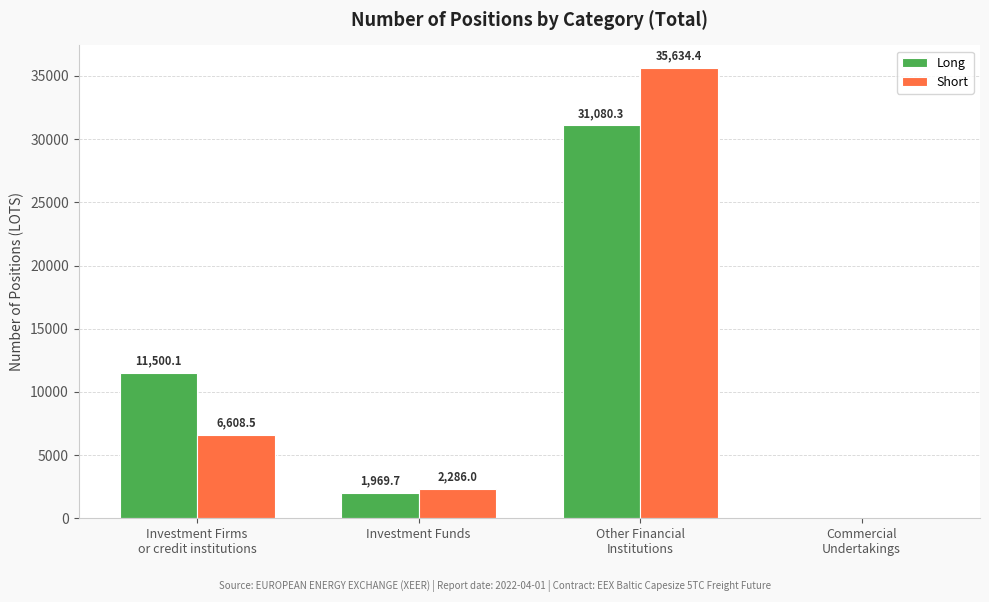

Does the chart contain stacked bars?

No